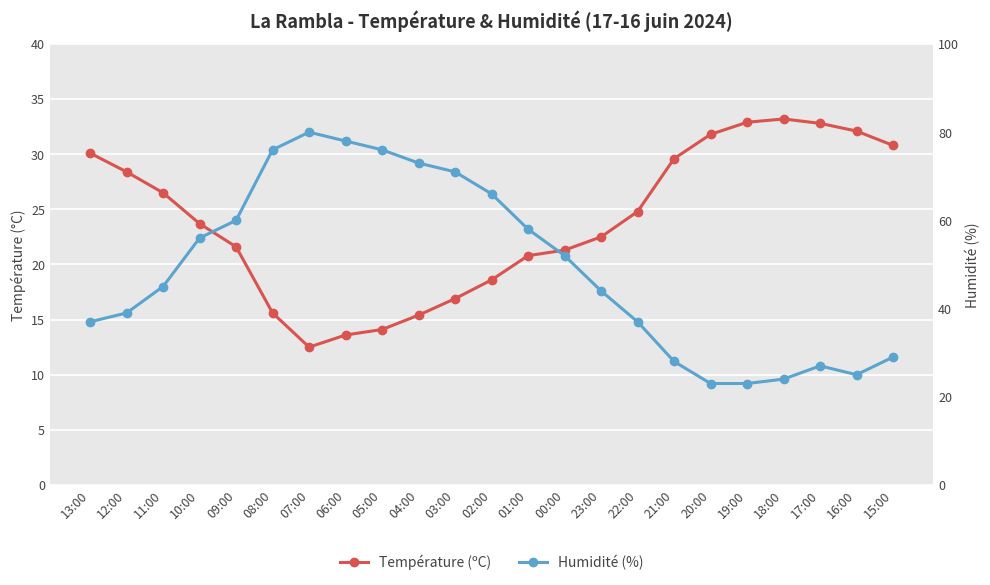

What are all the series names shown in the legend?

Température (ºC), Humidité (%)